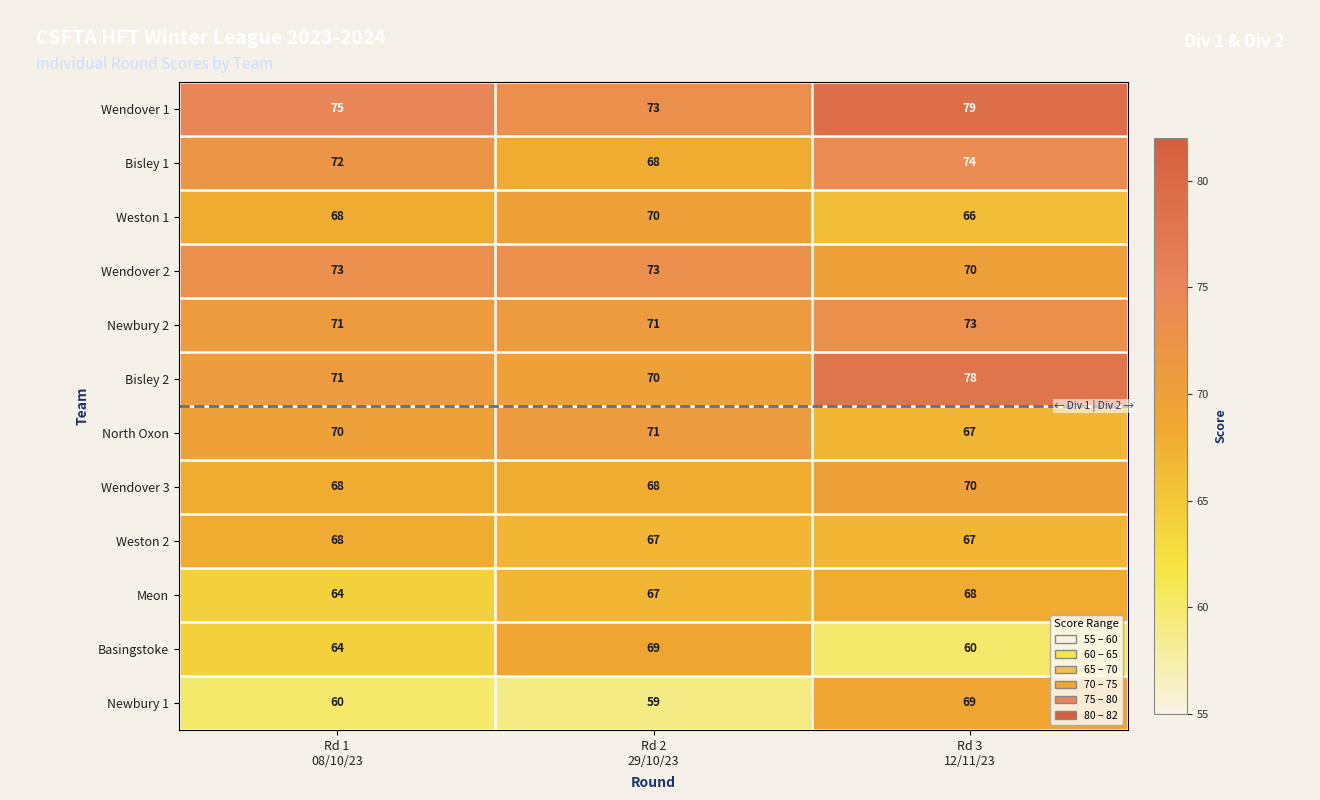

How many Basingstoke values are between 60 and 69?

3